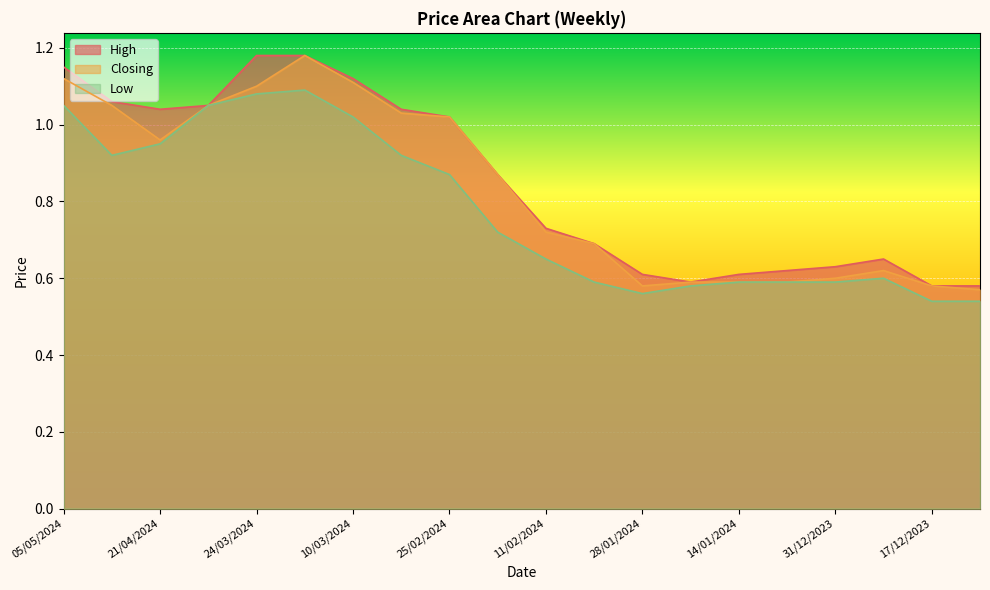

Reading right to left, list all the values displayed in this chart.

High: 0.6	0.6	0.7	0.6	0.6	0.6	0.6	0.6	0.7	0.7	0.9	1.0	1.0	1.1	1.2	1.2	1.1	1.0	1.1	1.1
Closing: 0.6	0.6	0.6	0.6	0.6	0.6	0.6	0.6	0.7	0.7	0.9	1.0	1.0	1.1	1.2	1.1	1.1	1.0	1.1	1.1
Low: 0.5	0.5	0.6	0.6	0.6	0.6	0.6	0.6	0.6	0.7	0.7	0.9	0.9	1.0	1.1	1.1	1.1	0.9	0.9	1.1